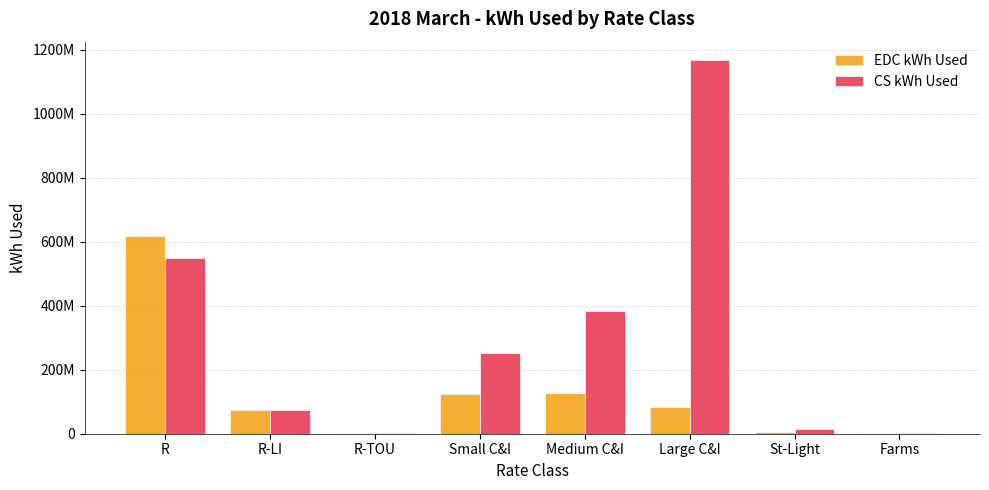

What is the sum of the EDC kWh Used values at Large C&I and R?

701462334.8